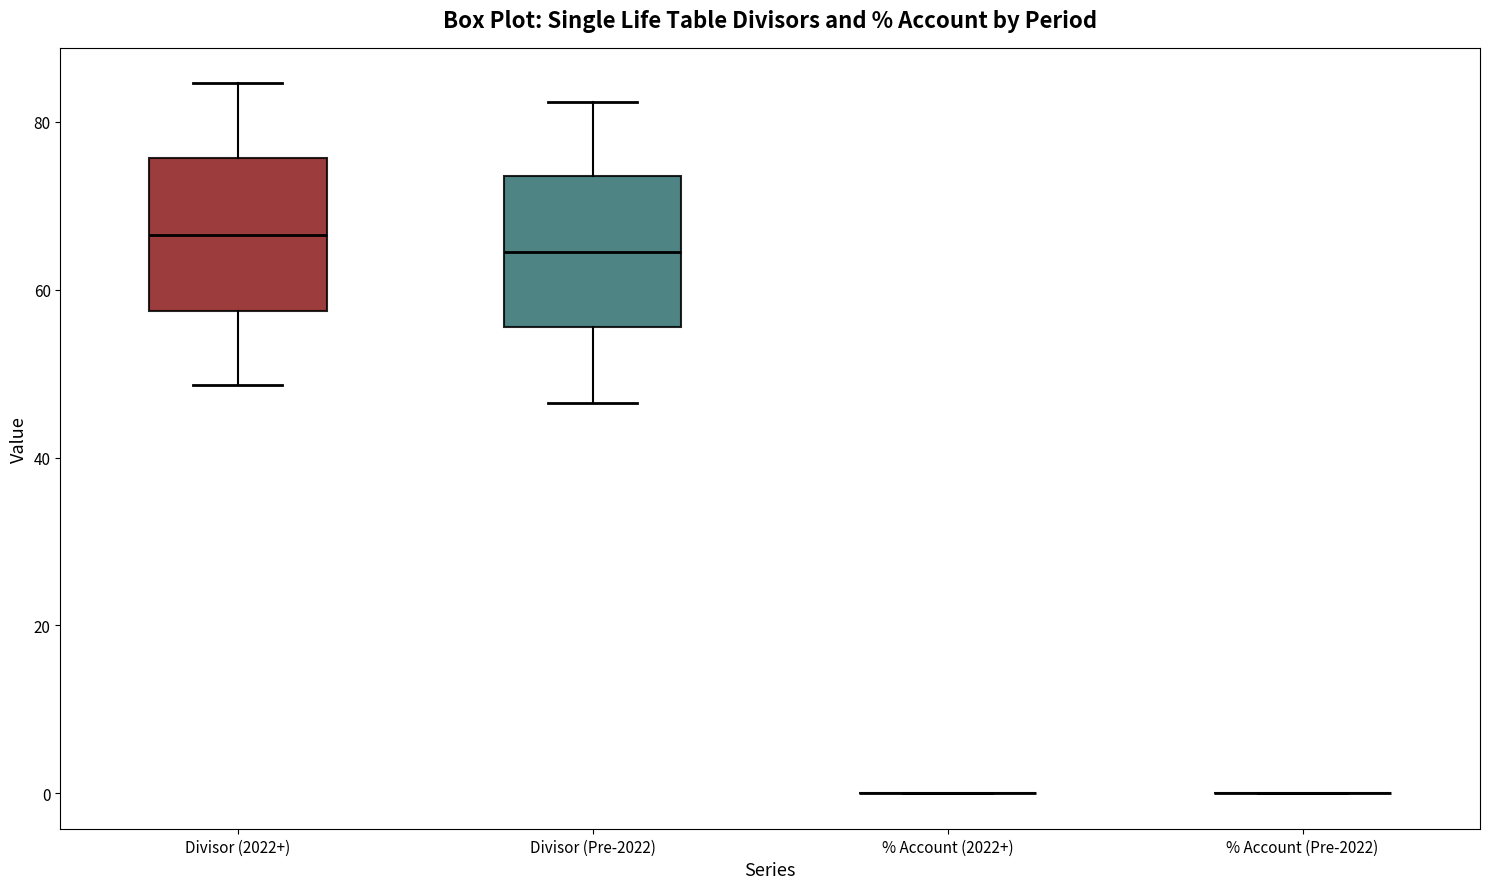

Reading left to right, transcribe this box plot: for each box, give where its median line is, the range the box spans, and where its two whiskers end, as read against the y-axis. The values are not printed on the chart, so give them approximately, as read against the axis.

Divisor (2022+): median 66, box 58 to 76, whiskers 48 to 84
Divisor (Pre-2022): median 64, box 56 to 74, whiskers 46 to 82
% Account (2022+): box collapsed to a line at 0, whiskers 0 to 0
% Account (Pre-2022): box collapsed to a line at 0, whiskers 0 to 0